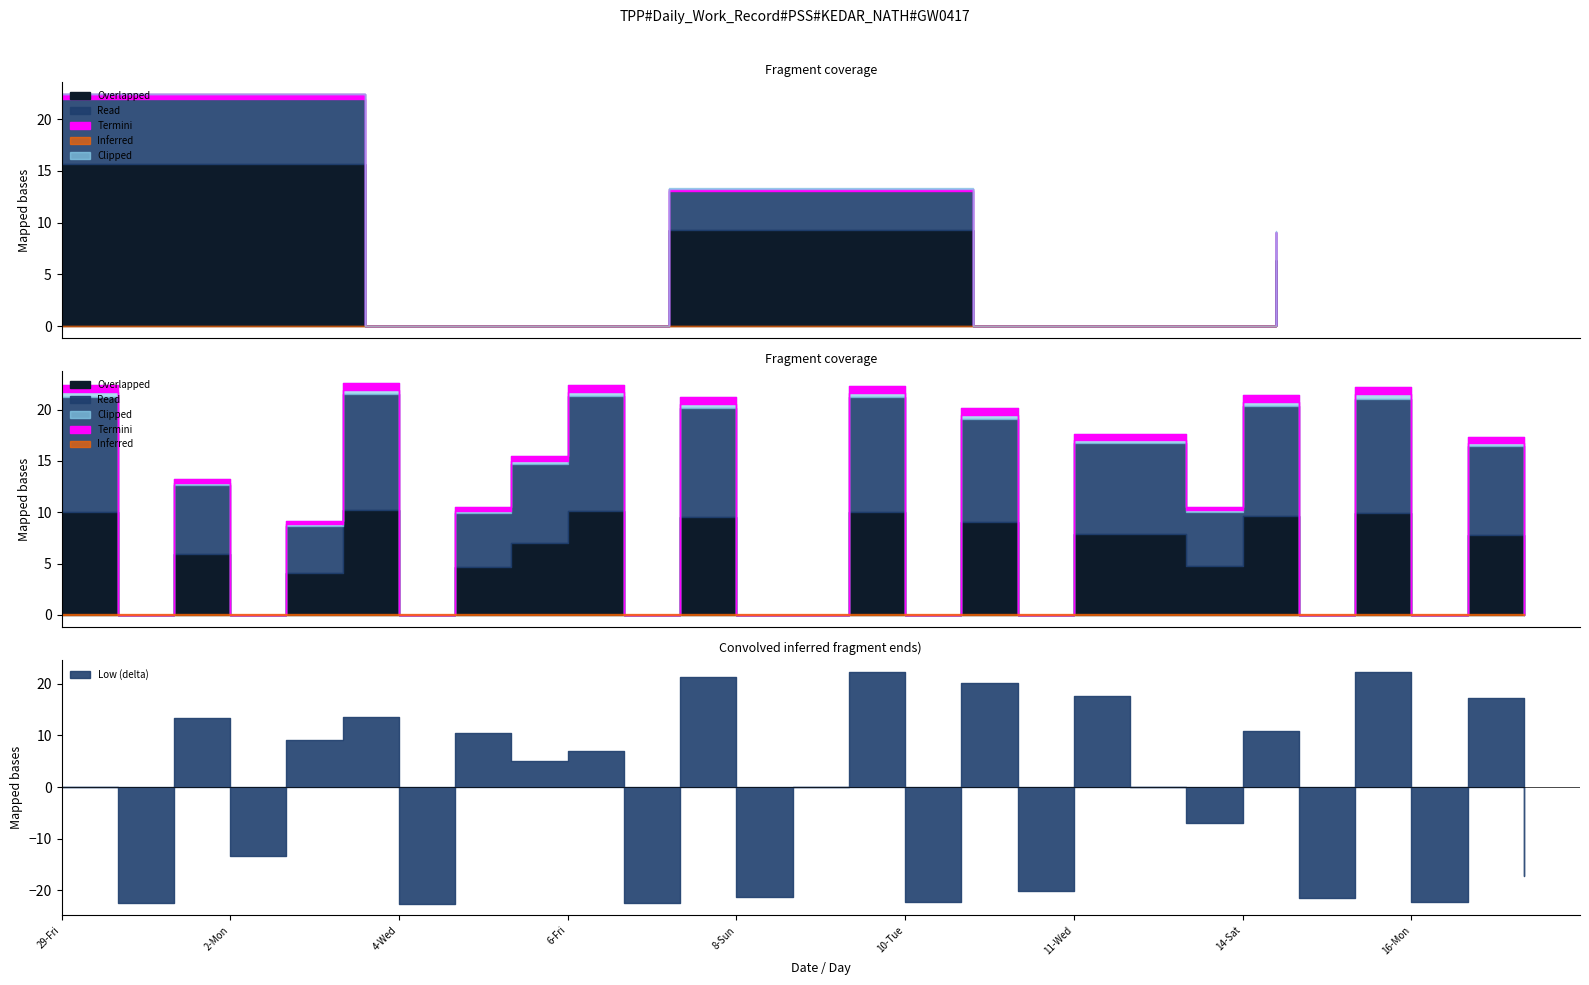

How many data points are less than 10?

12